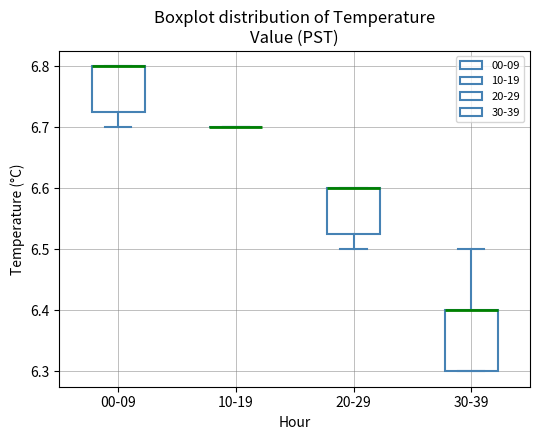

Reading left to right, transcribe this box plot: for each box, give where its median line is, the range the box spans, and where its two whiskers end, as read against the y-axis. The values are not printed on the chart, so give them approximately, as read against the axis.

00-09: median 6.80 (drawn on the box's upper edge), box 6.73 to 6.80, whiskers 6.70 to 6.80
10-19: box collapsed to a line at 6.70, whiskers 6.70 to 6.70
20-29: median 6.60 (drawn on the box's upper edge), box 6.53 to 6.60, whiskers 6.50 to 6.60
30-39: median 6.40 (drawn on the box's upper edge), box 6.30 to 6.40, whiskers 6.30 to 6.50